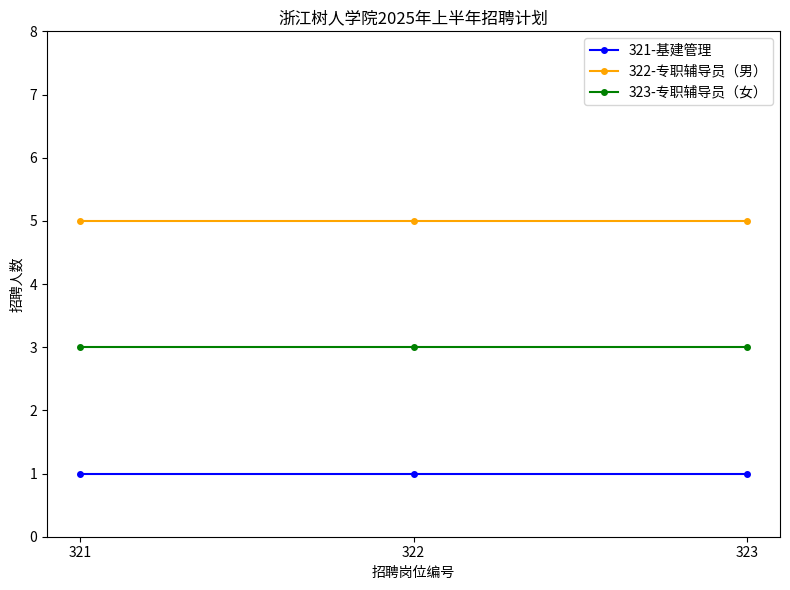

What is the sum of all 322-专职辅导员（男） values?

15